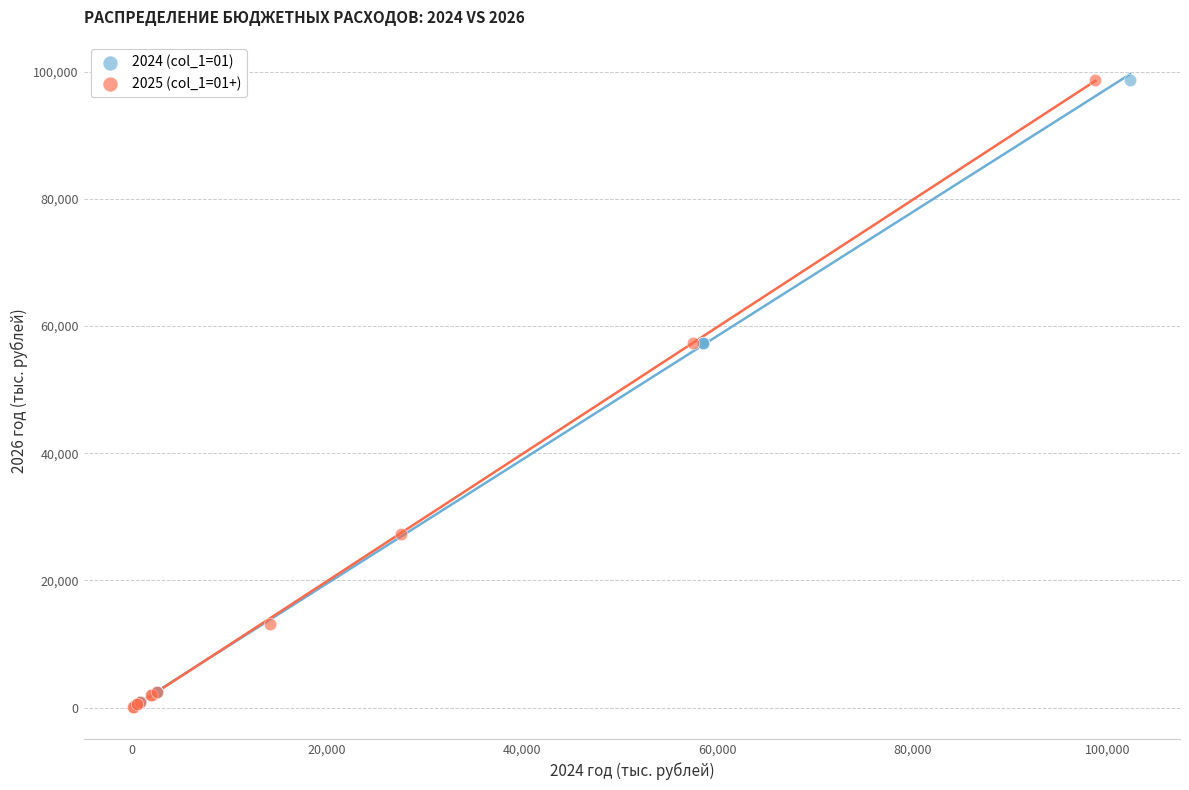

What are all the series names shown in the legend?

2024 (col_1=01), 2025 (col_1=01+)